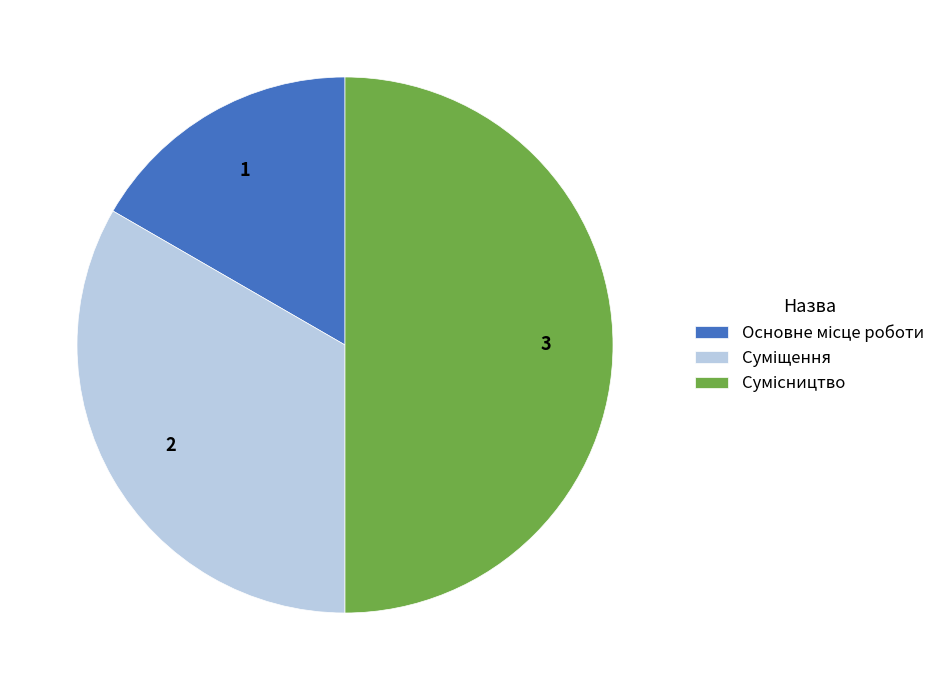

How many segments does this pie chart have?

3